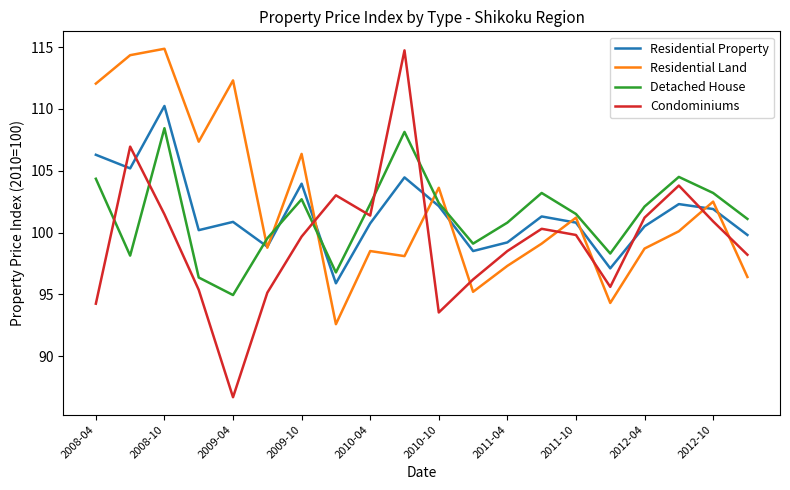

What is the lowest value of the Condominiums series?

86.7